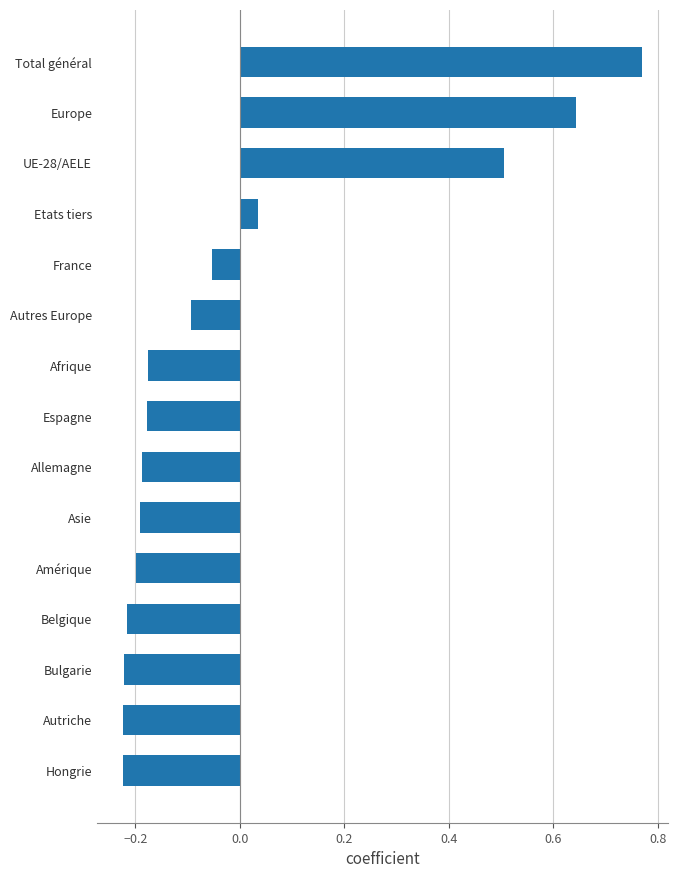

What position from the top is Bulgarie?

13